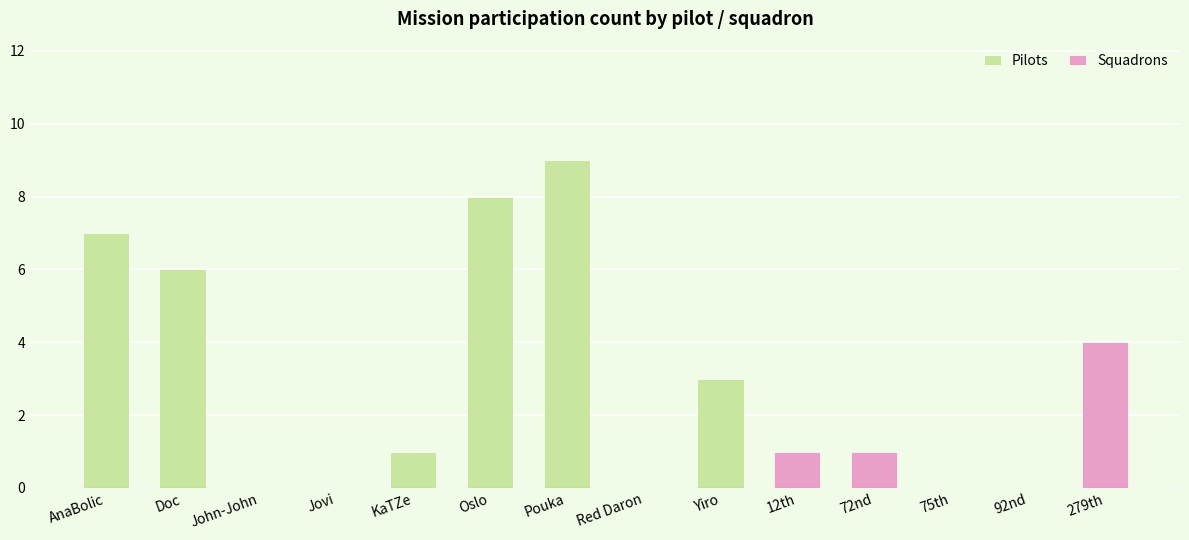

How many distinct data groups are displayed?

2